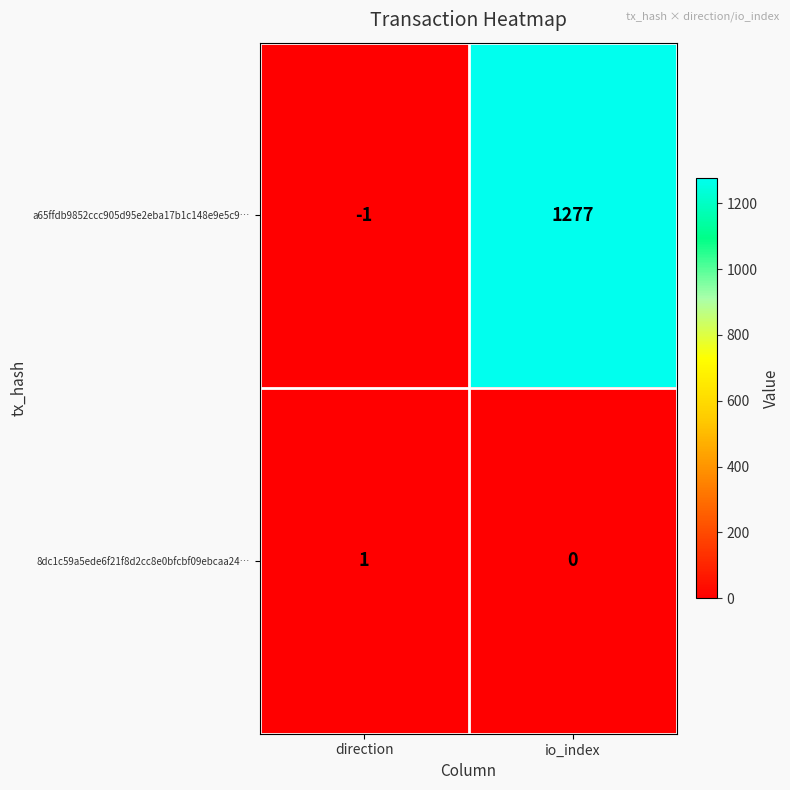

At which label is 8dc1c59a5ede6f21f8d2cc8e0bfcbf09ebcaa24… closest to 0?

io_index